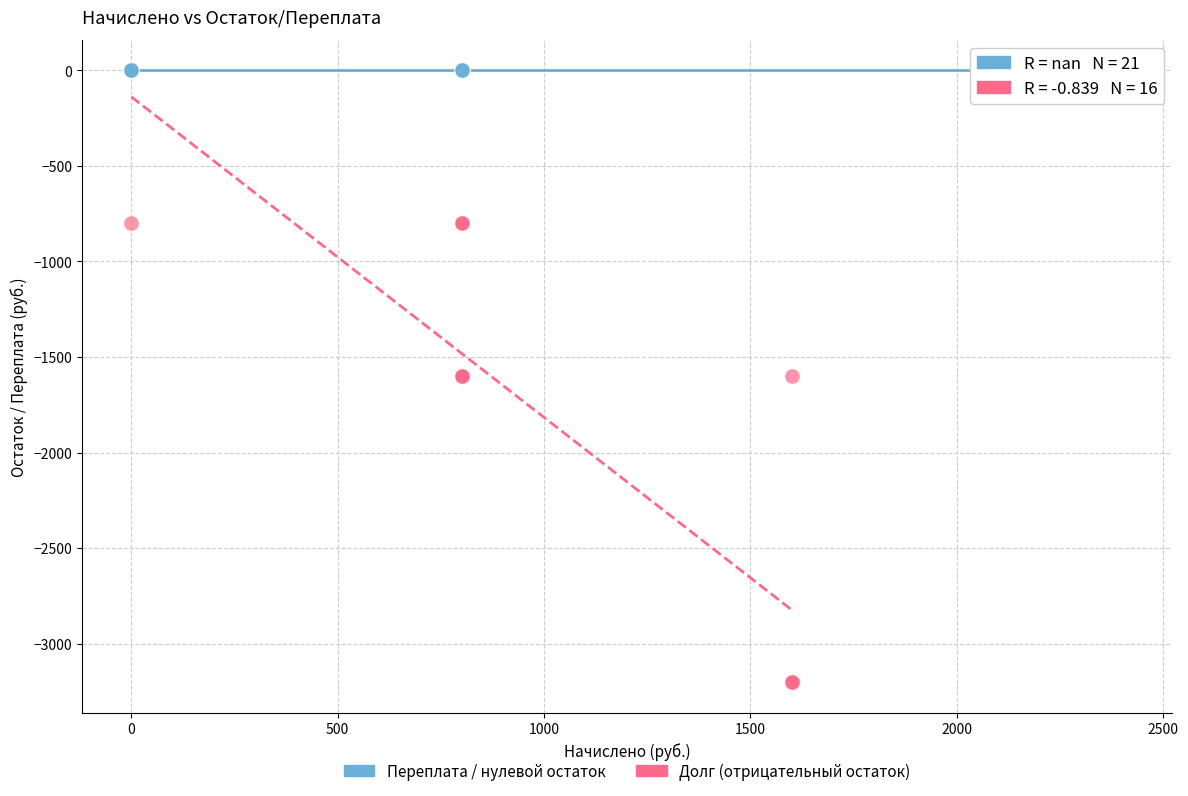

Which series contains the highest Y value?

Переплата / нулевой остаток